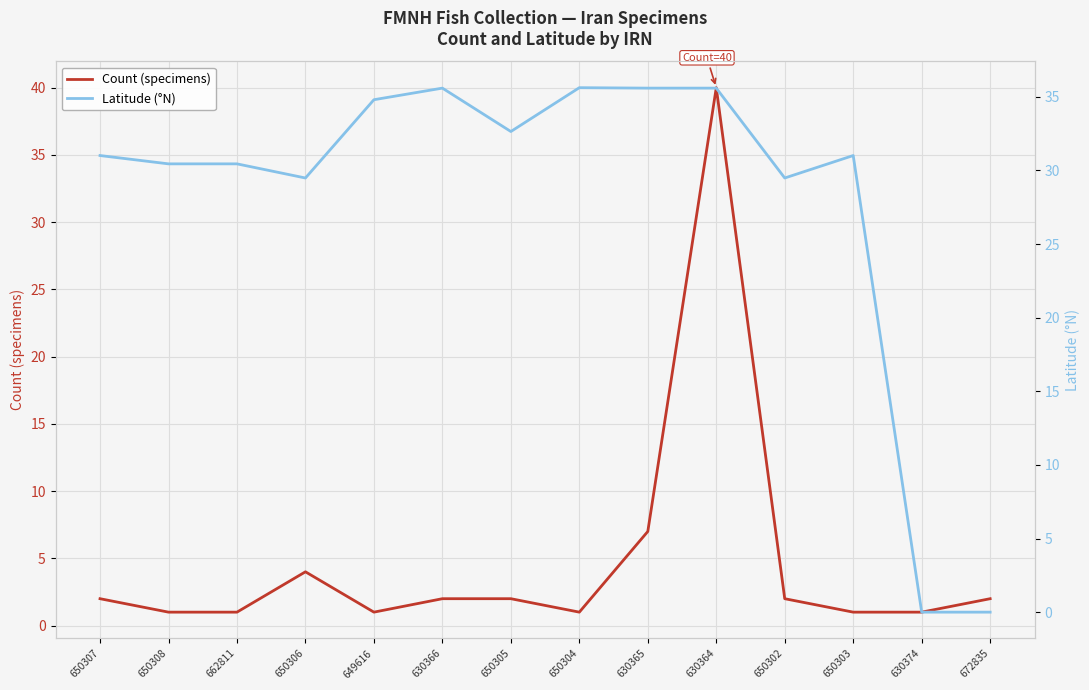

Is the value of Count (specimens) at 650304 greater than the value of Latitude (°N) at 650305?

No